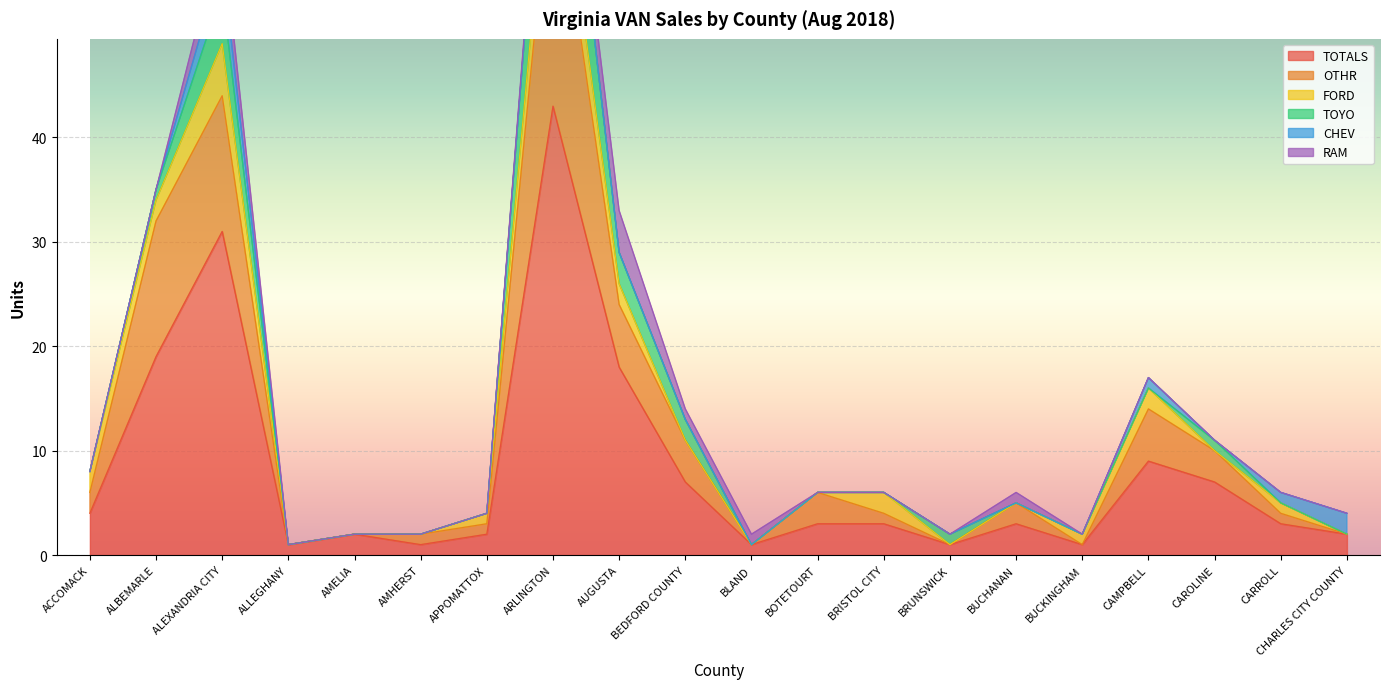

What is the sum of all FORD values?

23